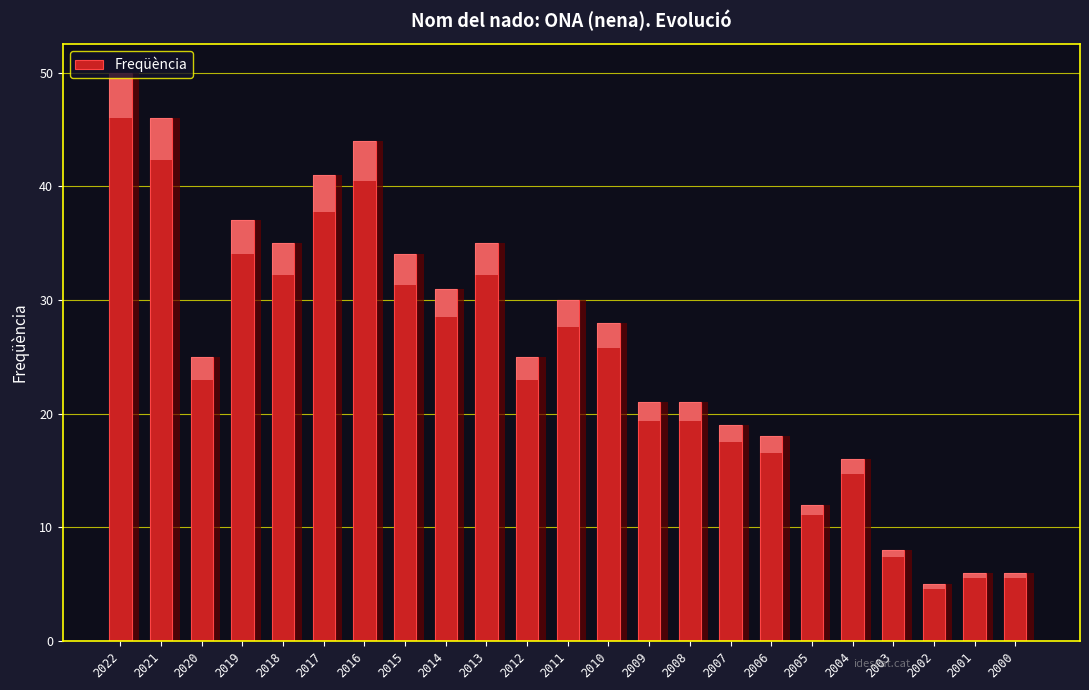

Which label corresponds to the largest value in the chart?

2022